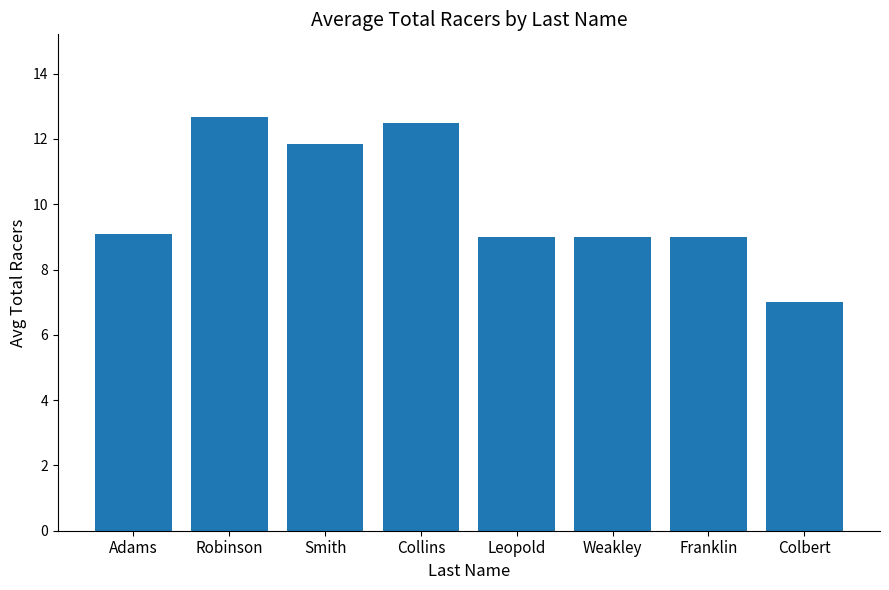

What is the value of the 2nd bar from the left?

12.7